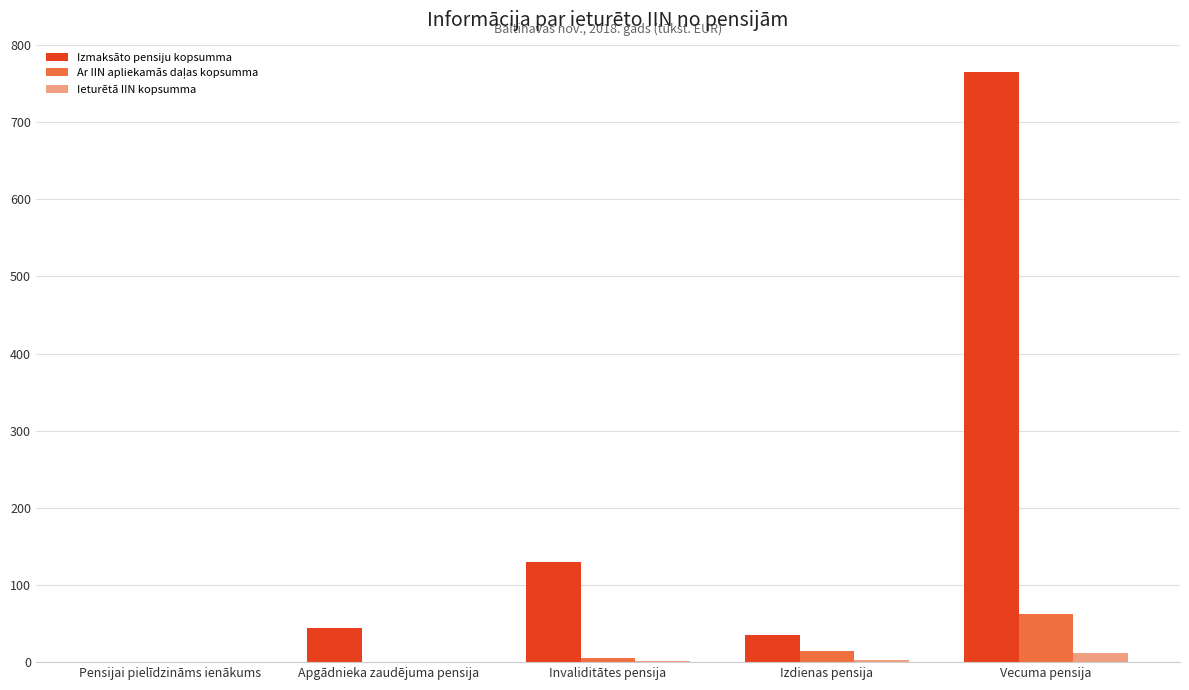

What is the maximum value shown in the chart?

764.7